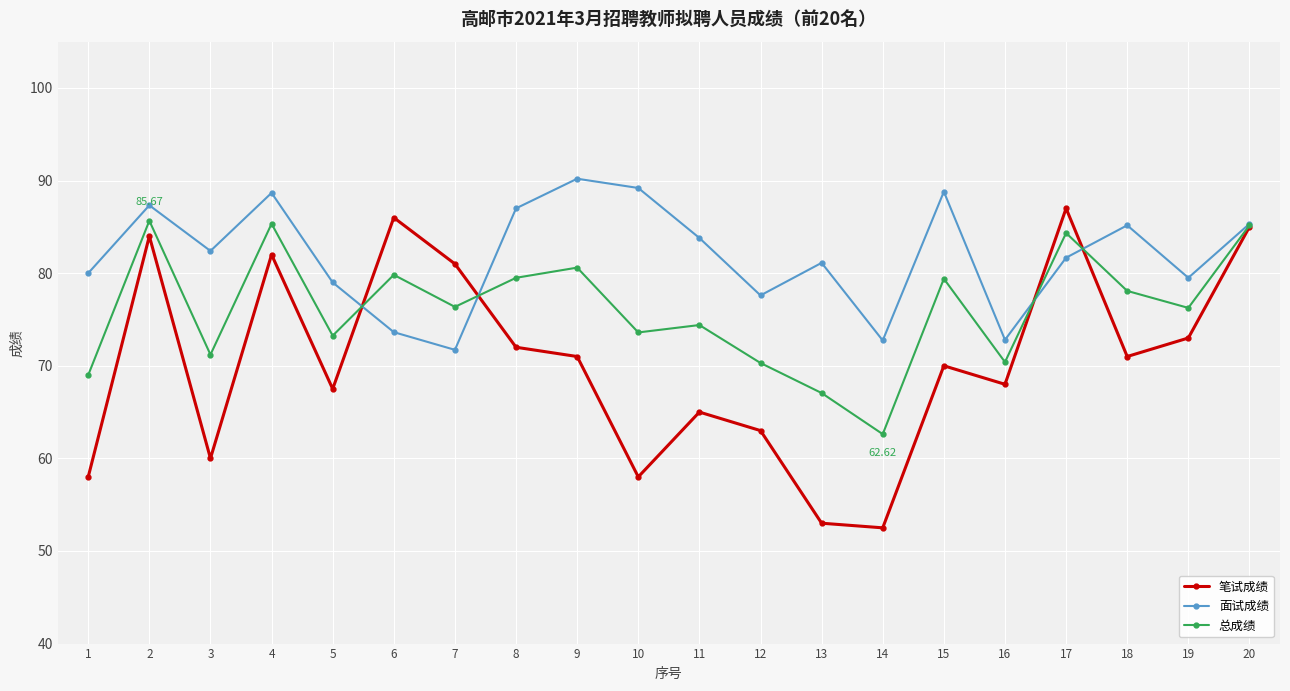

How many categories are shown in the chart?

20